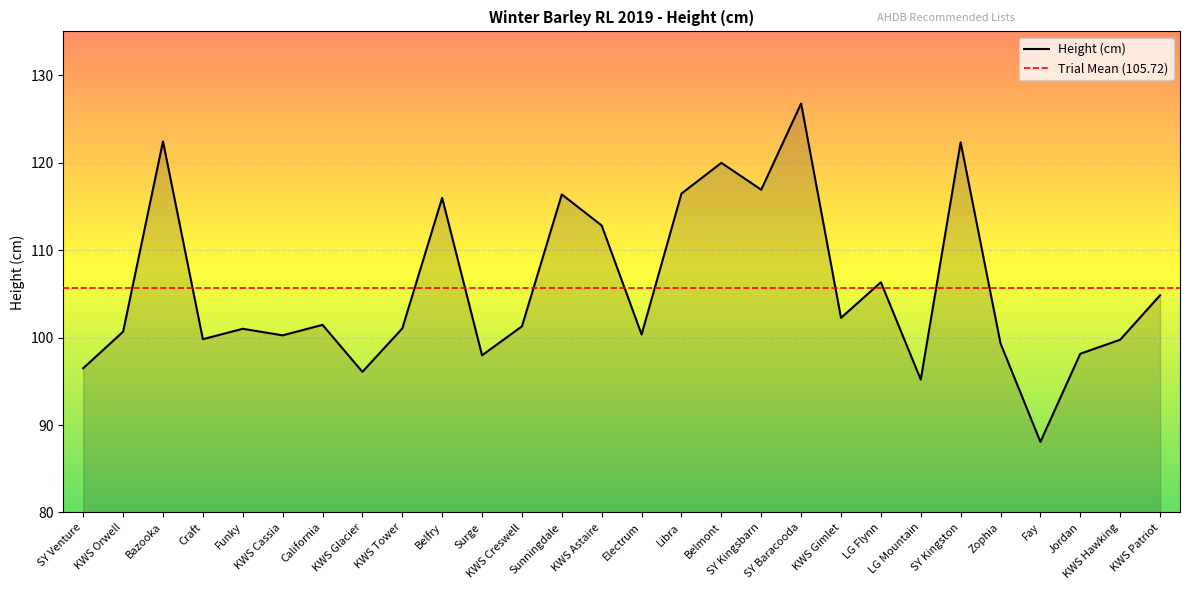

How many data points are above 101?

15